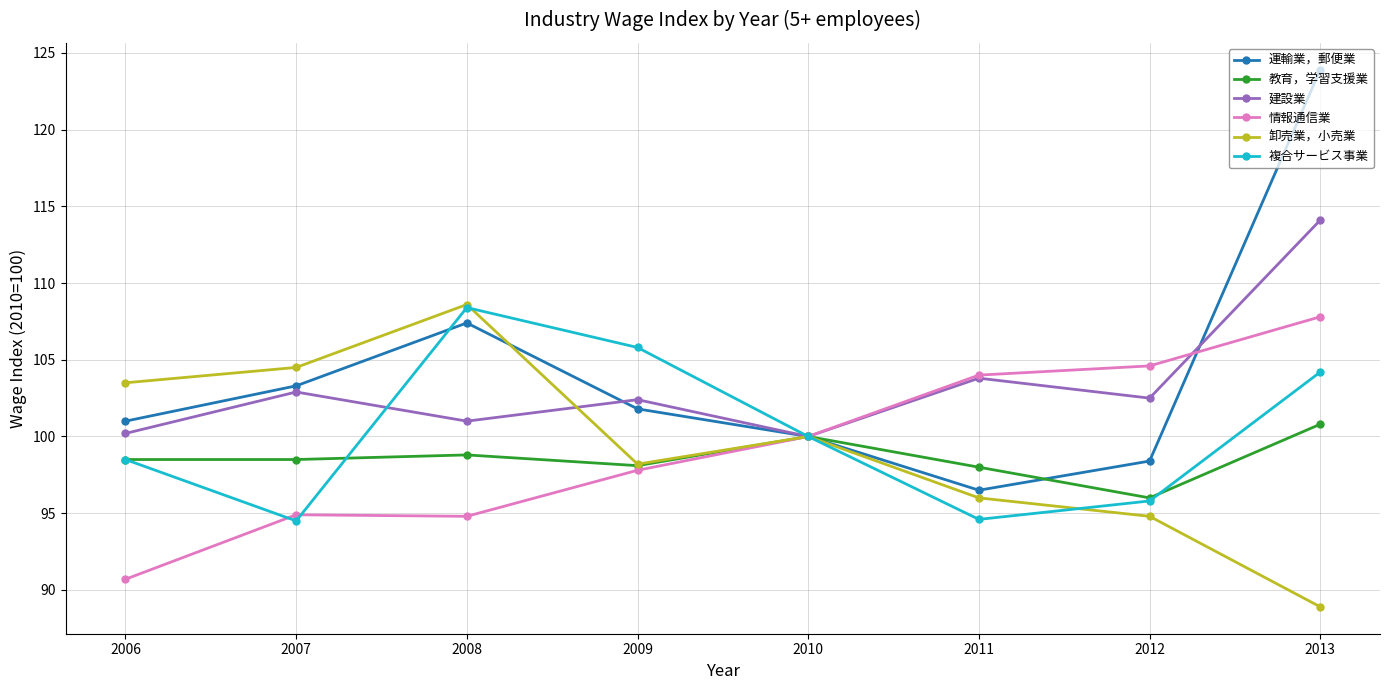

Which series has the widest spread of values?

運輸業，郵便業